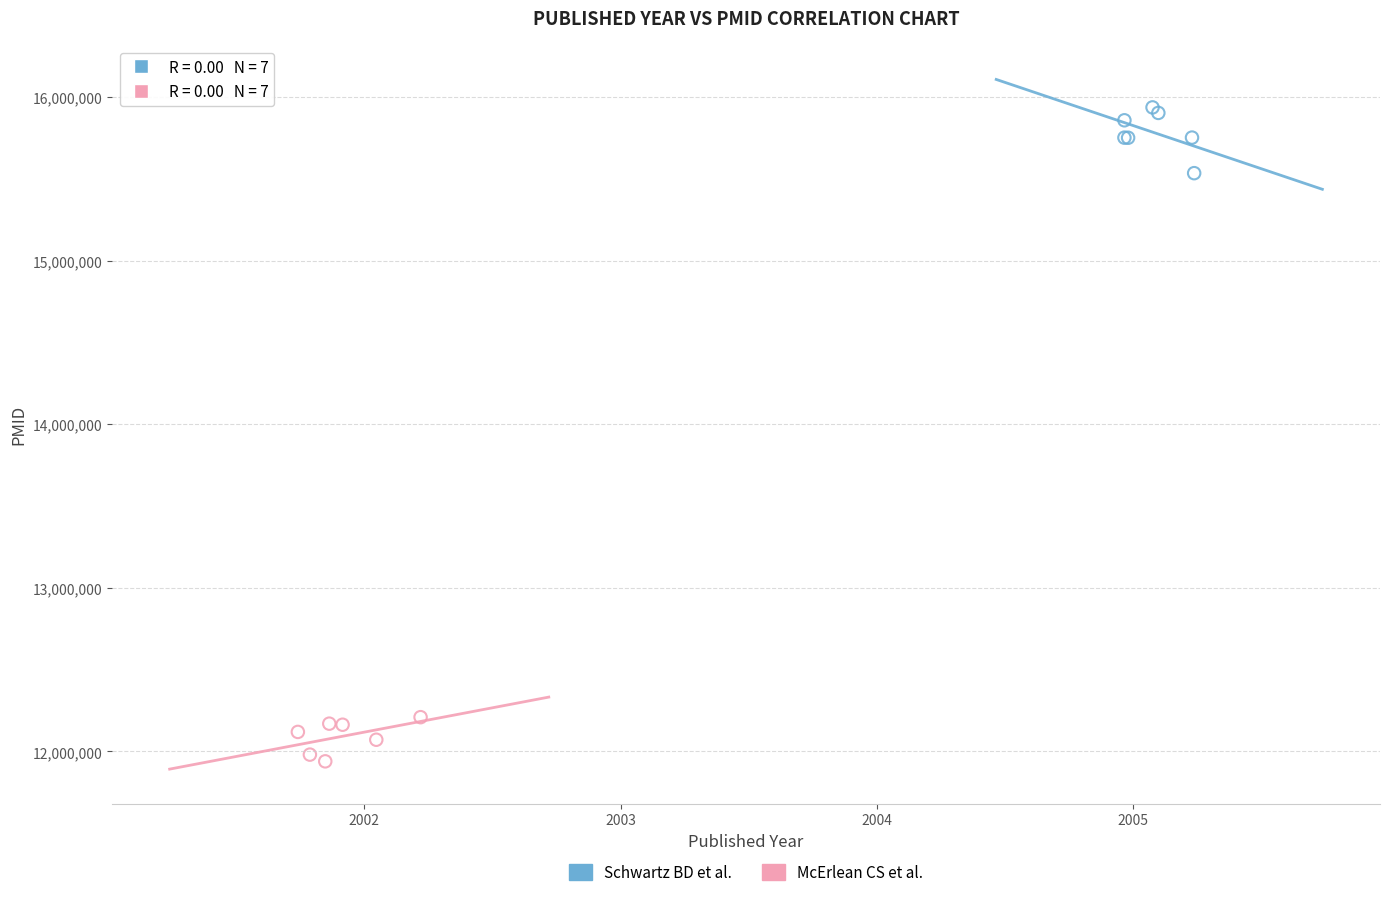

Which series contains the lowest Y value?

McErlean CS et al.